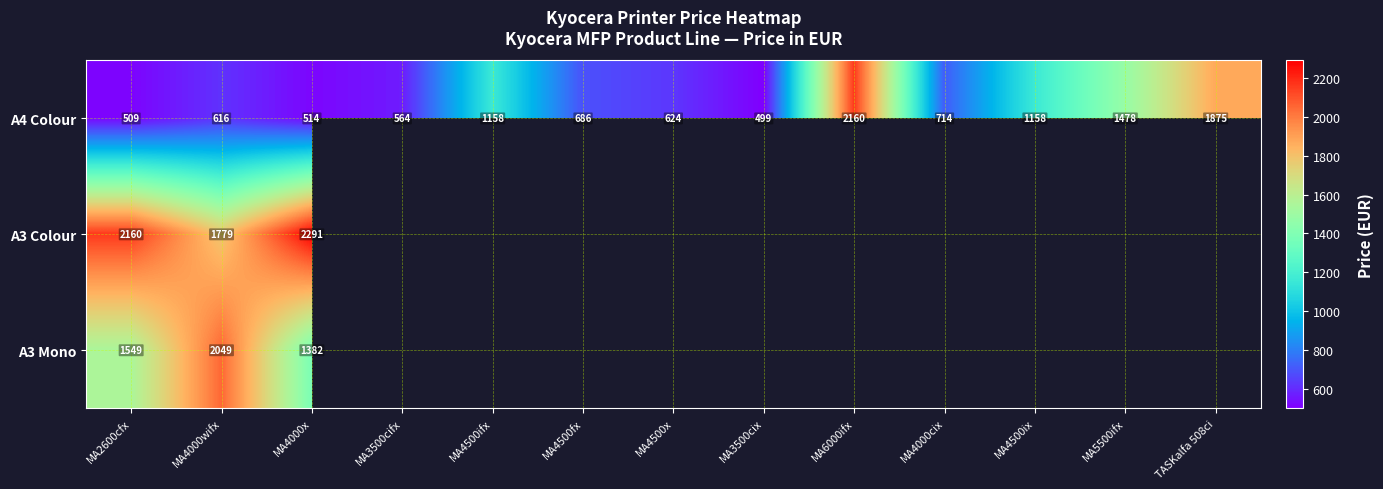

What value does the A4 Colour series have at MA4500ix?

1158.0